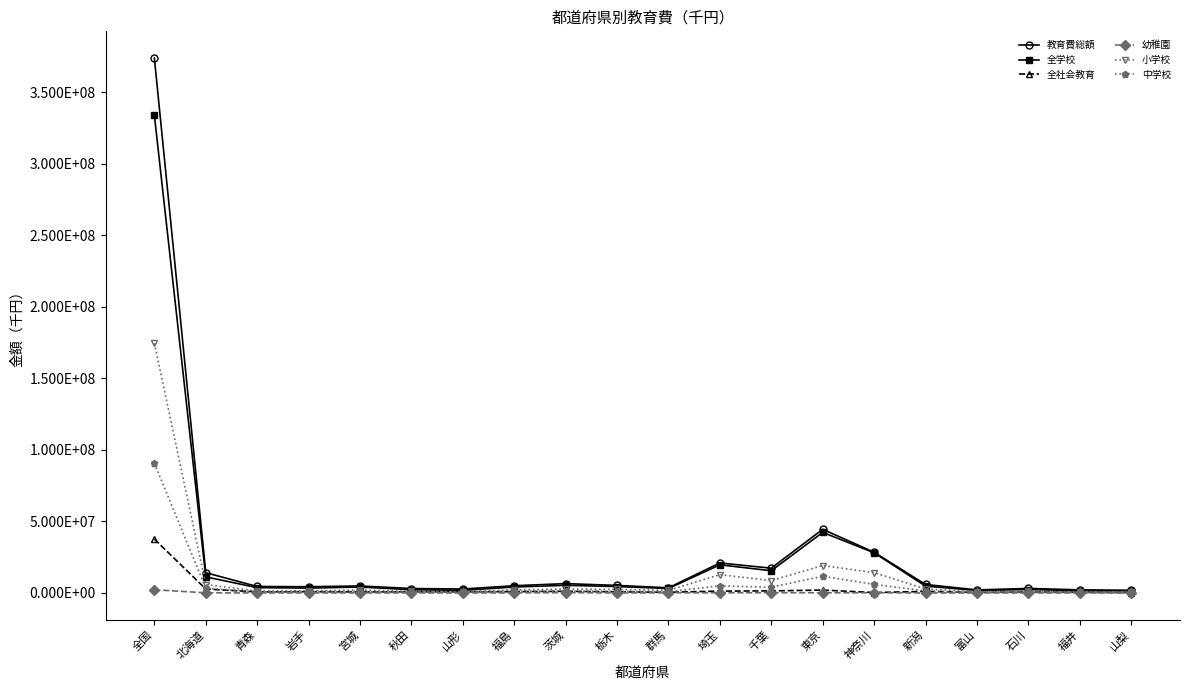

Read the 全社会教育 value at 宮城, to the nearest 10.

684040